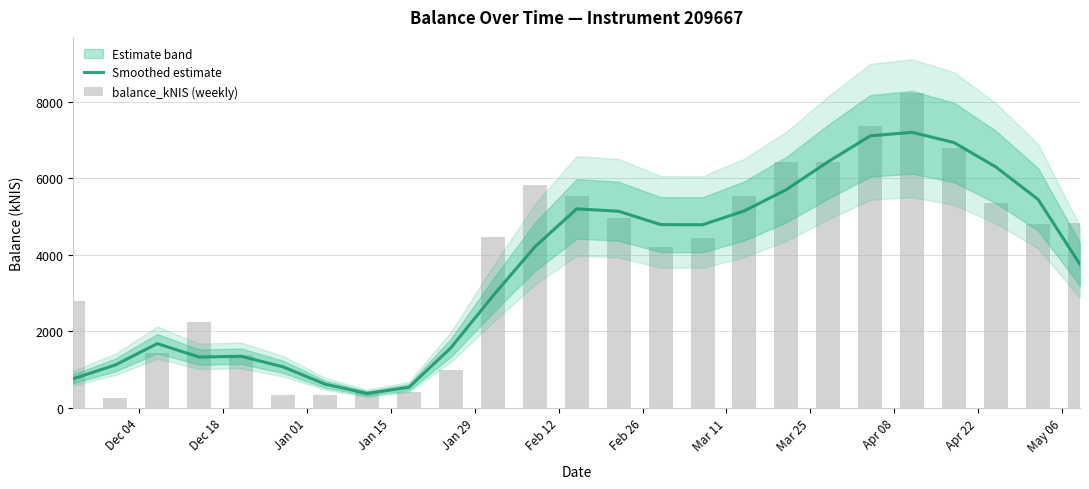

Is it true that Smoothed estimate equals 745.4 at Dec 18?

False